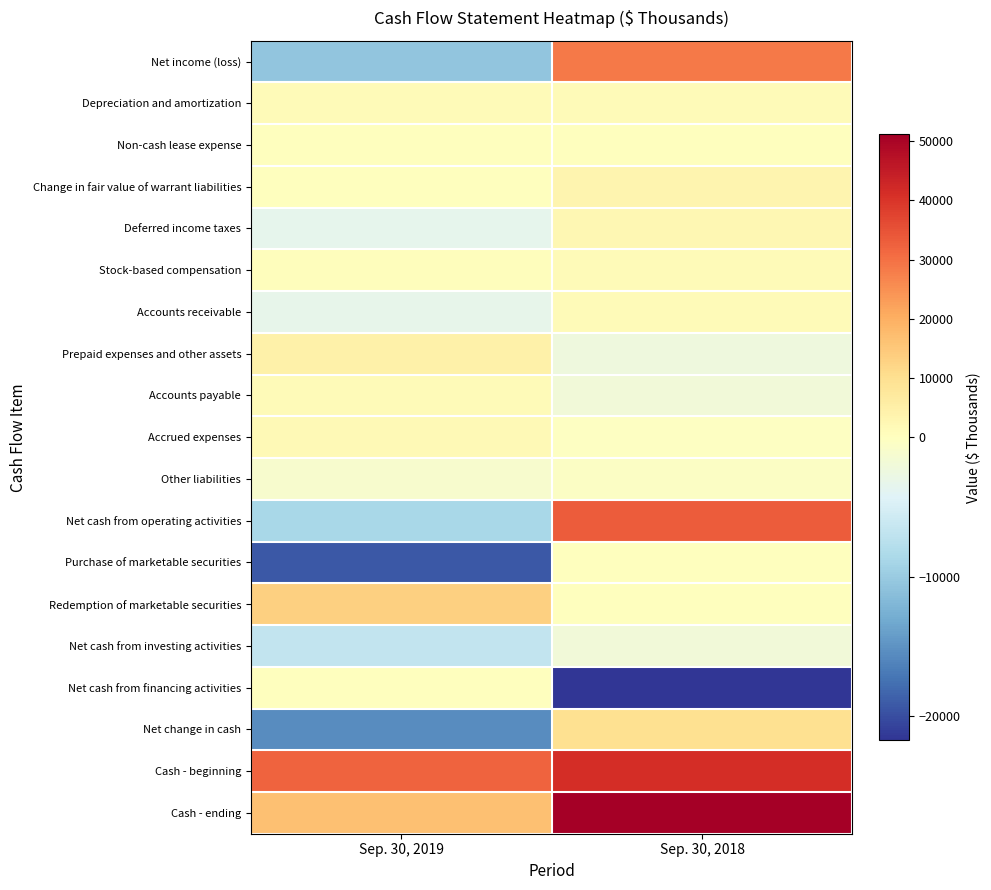

Which series has the largest range (max minus min)?

Net cash from operating activities